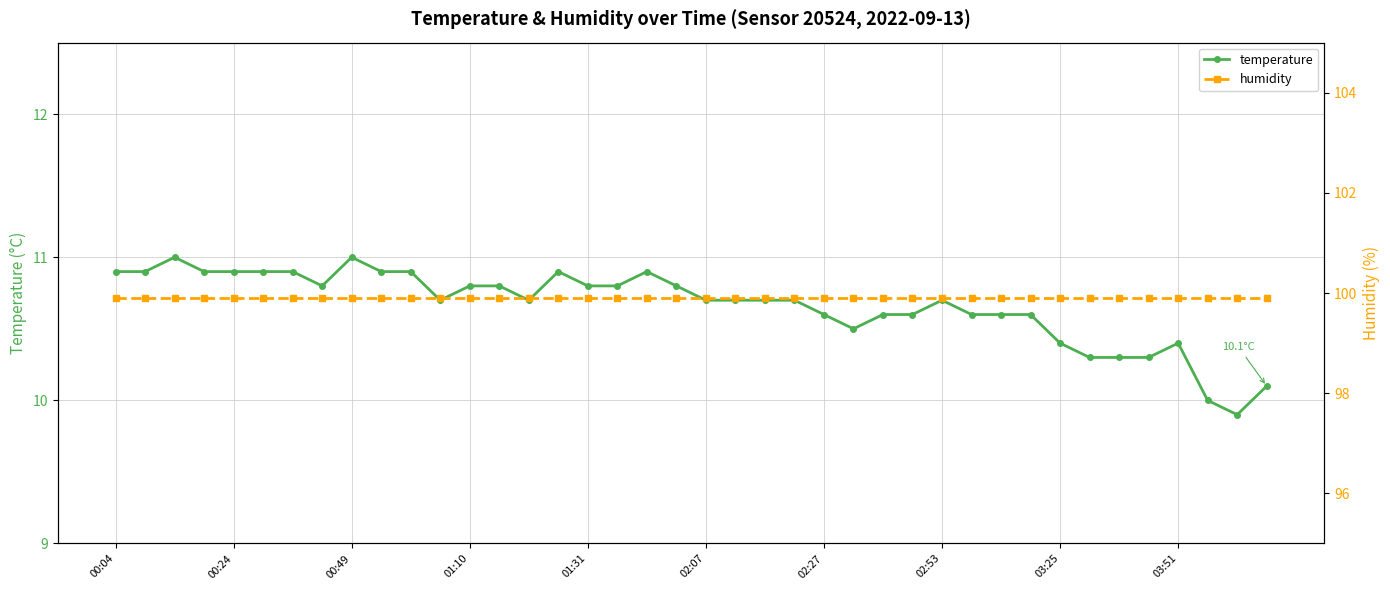

True or false: temperature and humidity intersect in this chart.

False